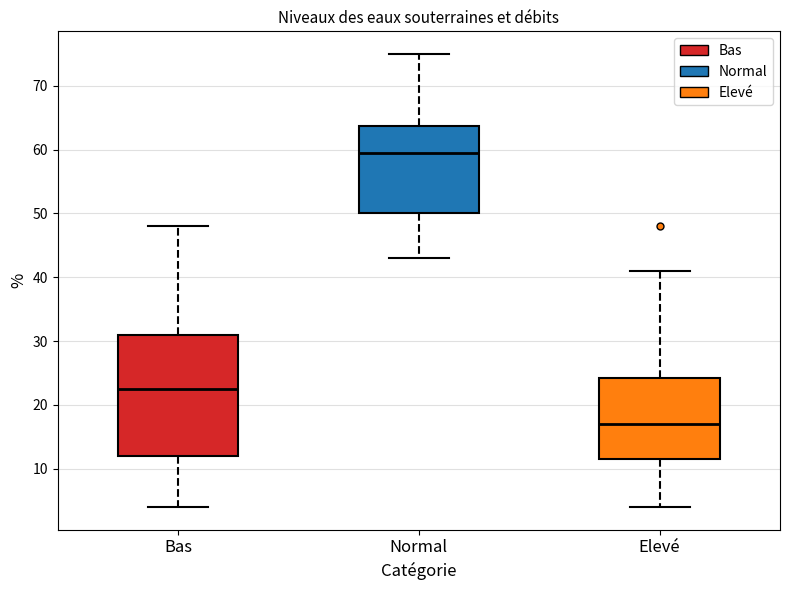

Which box's median line is the lowest?

Elevé